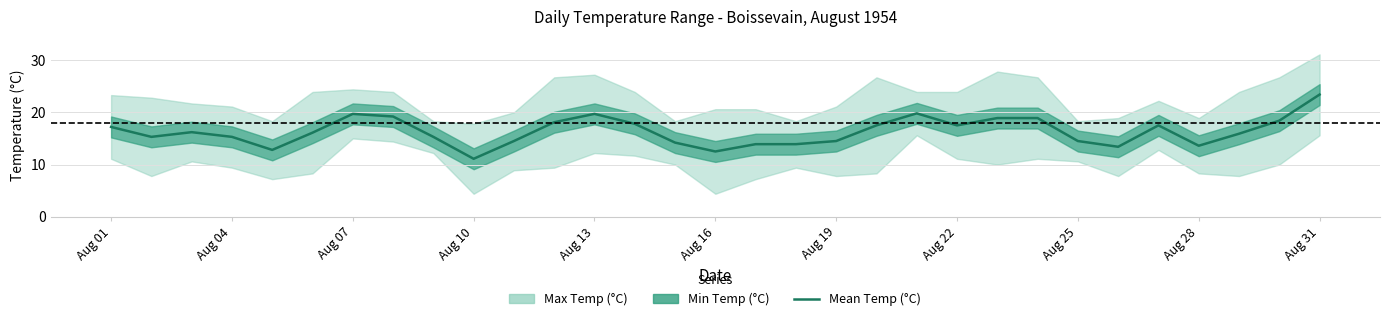

What is the ratio of the value at 26 to the value at 12?

0.9